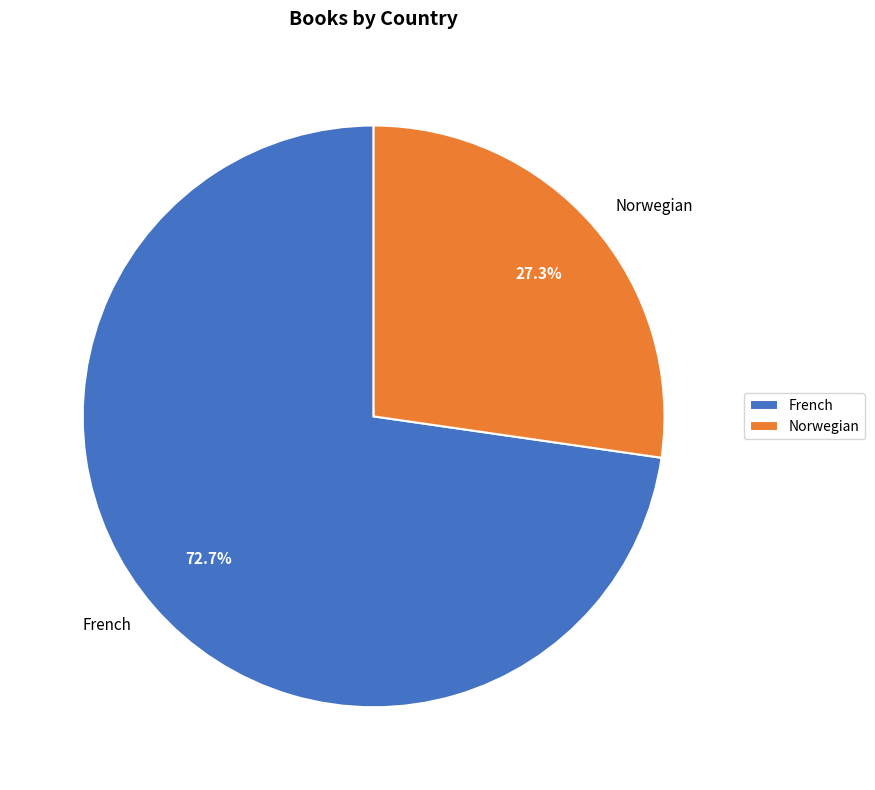

Rank the categories by value from lowest to highest.

Norwegian, French